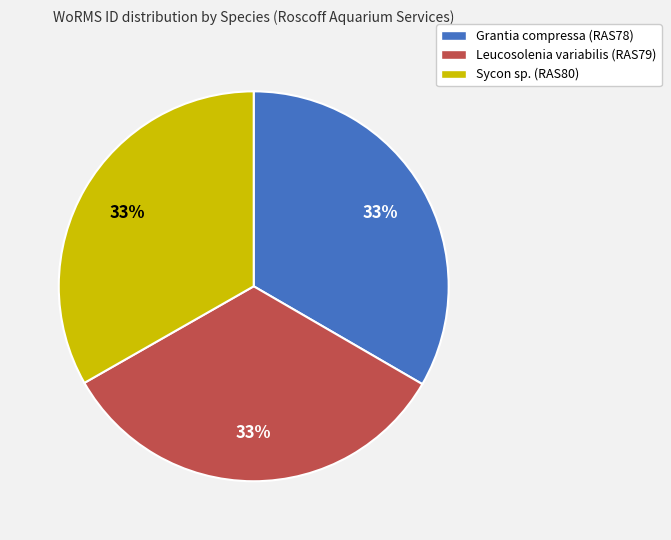

Is the sum of Leucosolenia variabilis (RAS79) and Grantia compressa (RAS78) greater than half?

Yes